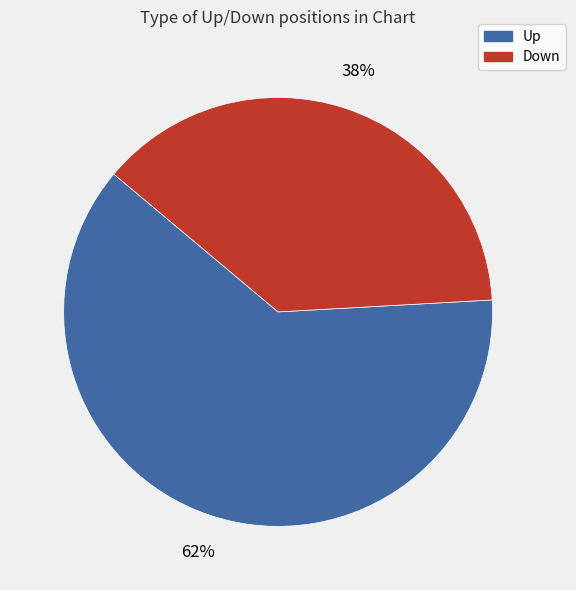

To the nearest percent, what is the difference between the largest and smallest slice percentages?

24%